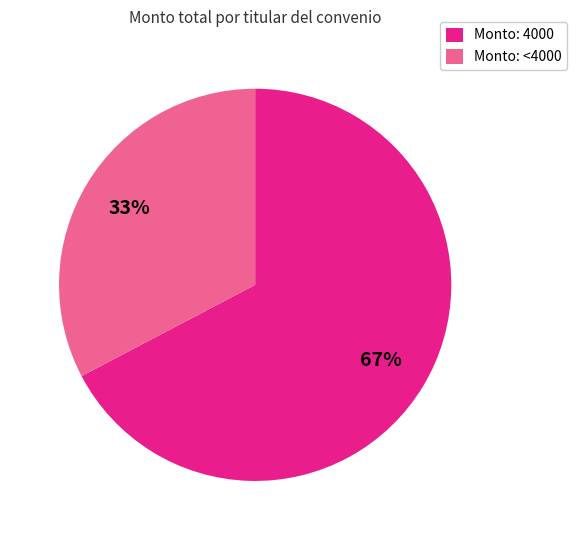

How many slices are in this pie chart?

2